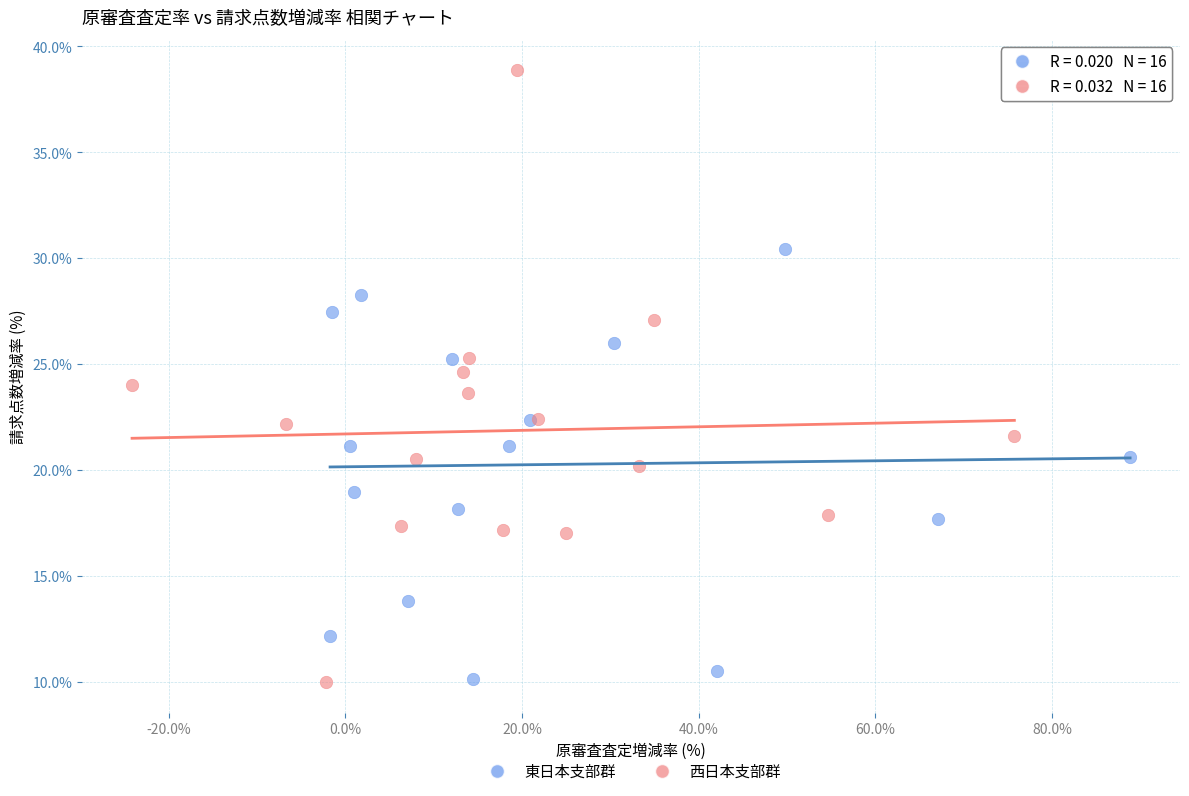

Which series reaches the maximum Y coordinate?

西日本支部群